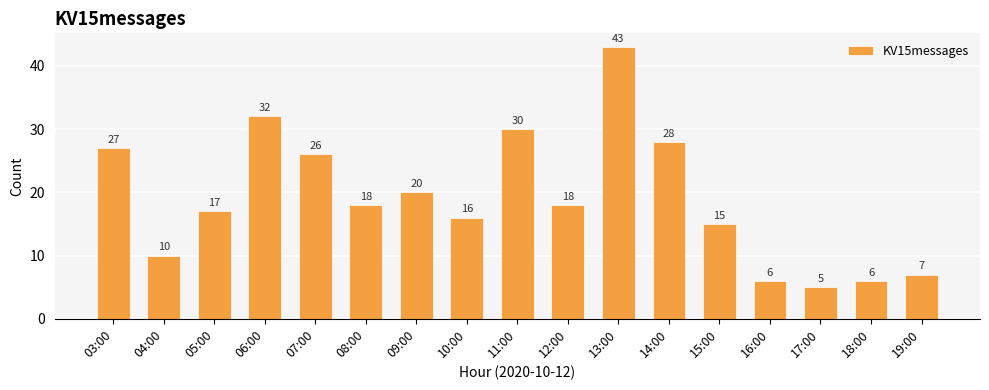

Read the value at 14:00.

28